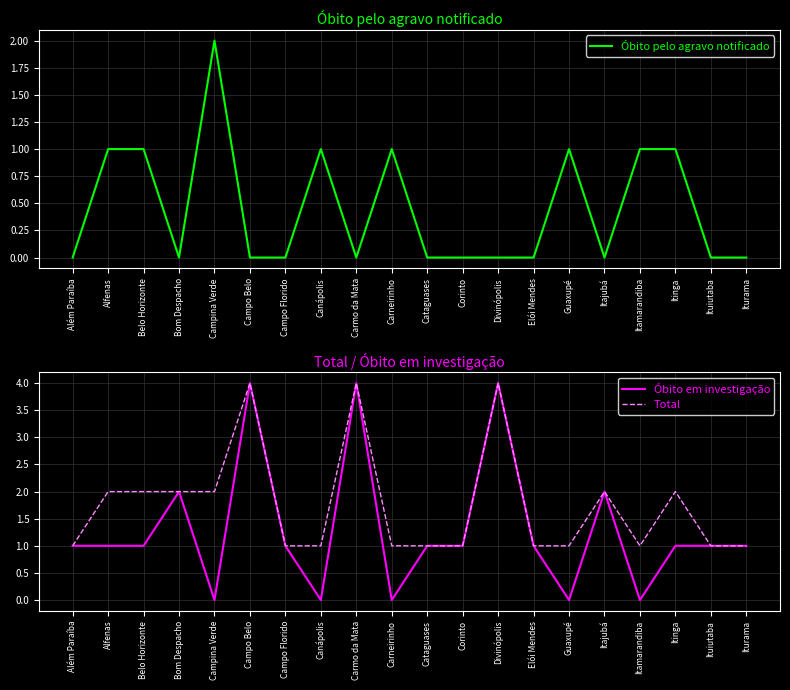

True or false: Óbito em investigação and Total intersect in this chart.

False